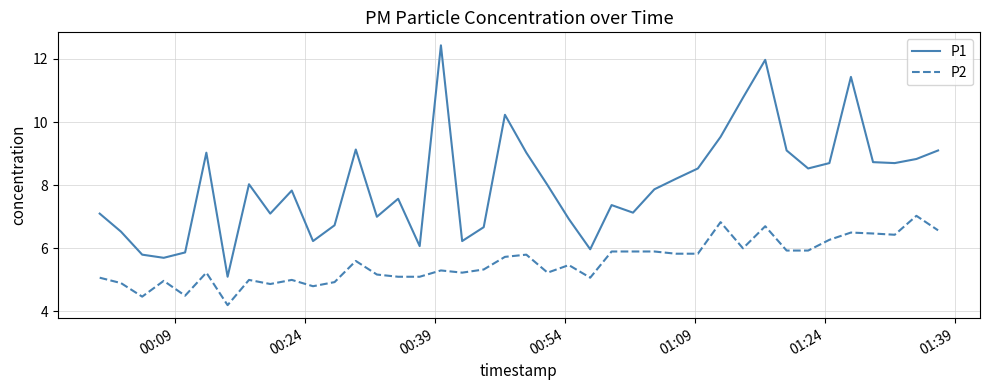

True or false: P2 and P1 cross at least once.

False